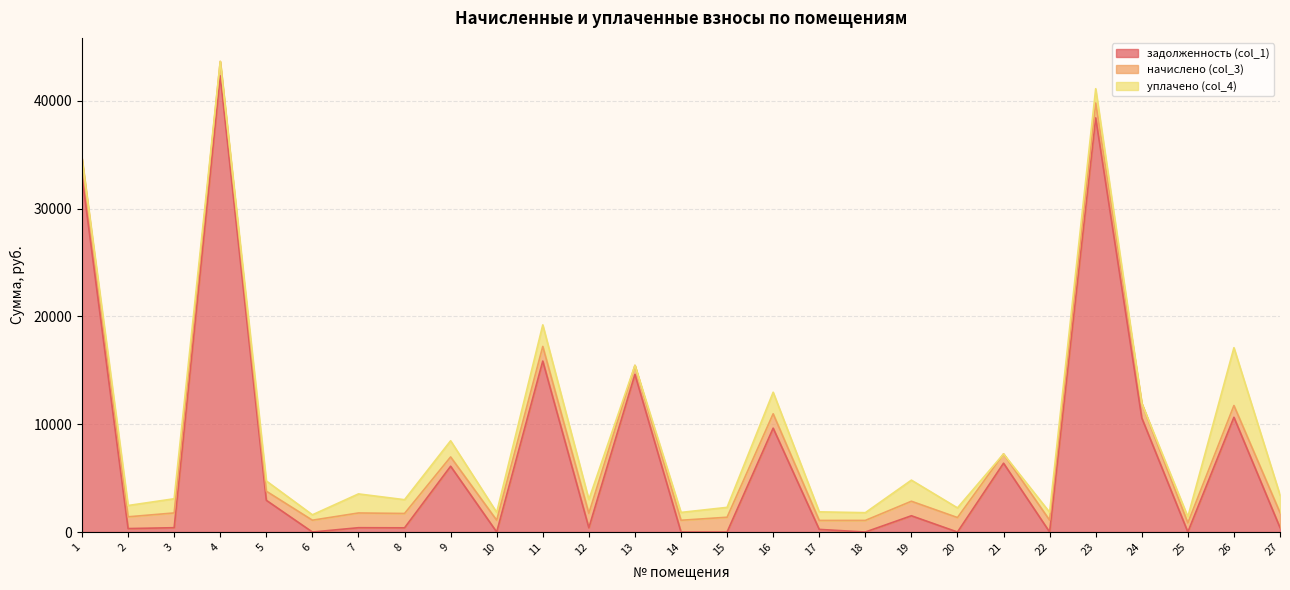

Which has a higher value, 5 or 17?

5